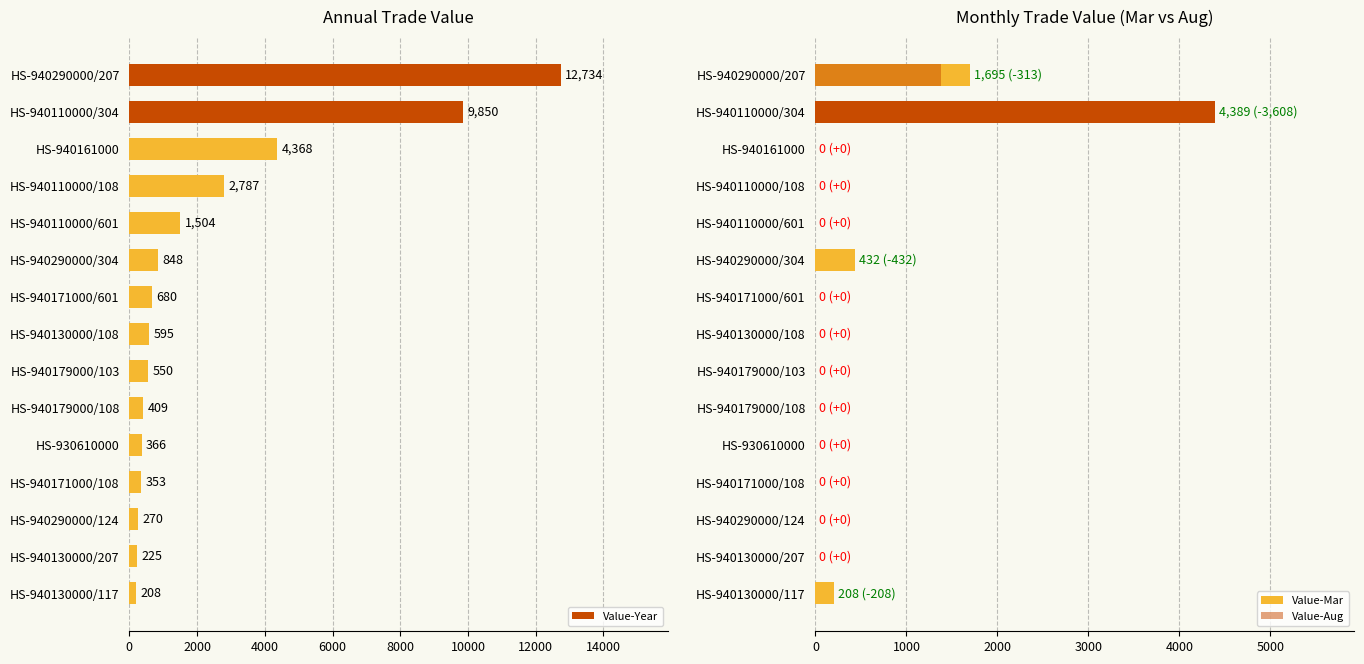

Count the number of data series in this chart.

3